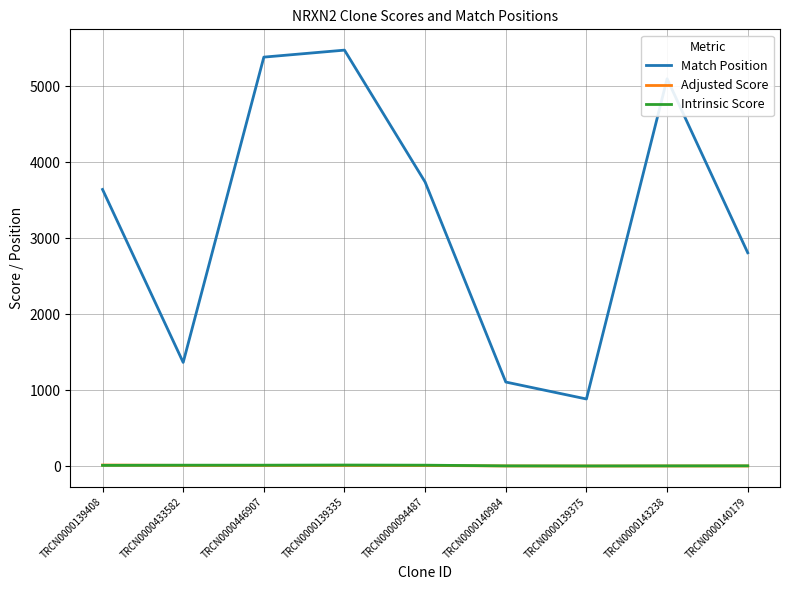

Between TRCN0000446907 and TRCN0000139375, which series saw the biggest shift?

Match Position